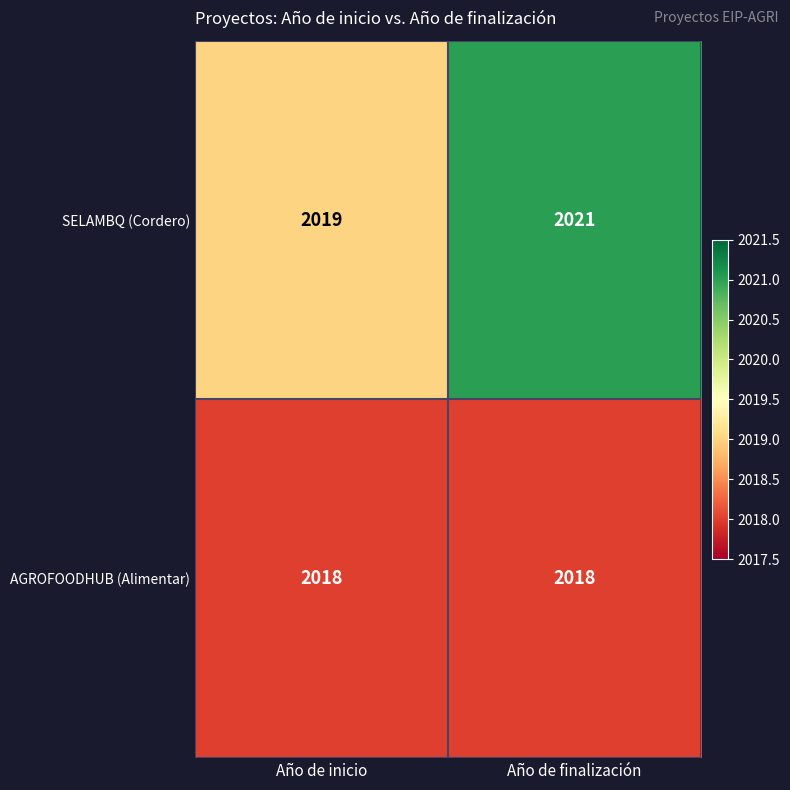

What is the spread (max minus min) of values at Año de finalización?

3